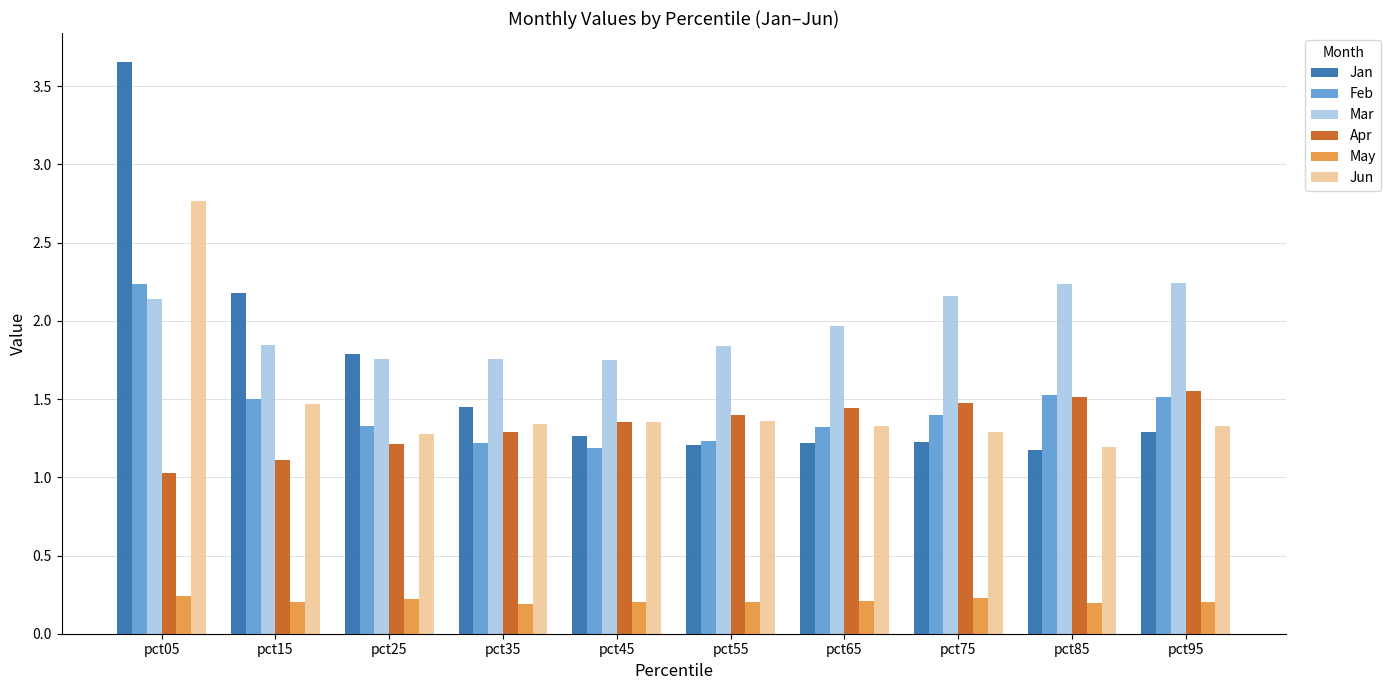

What is the lowest value of the Jun series?

1.2